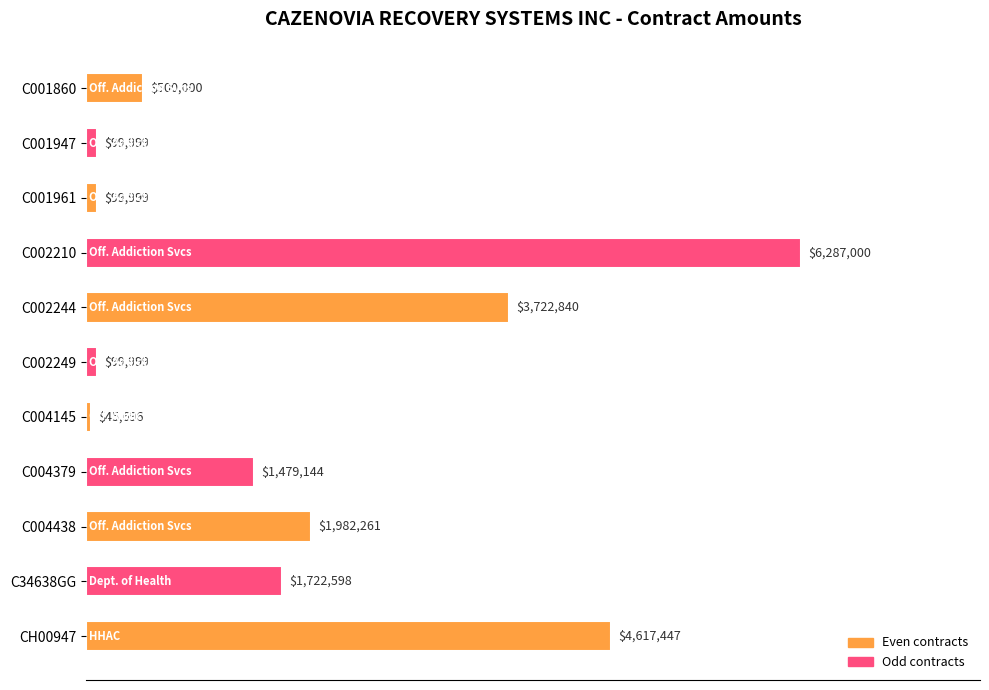

What is the minimum value shown in the chart?

45696